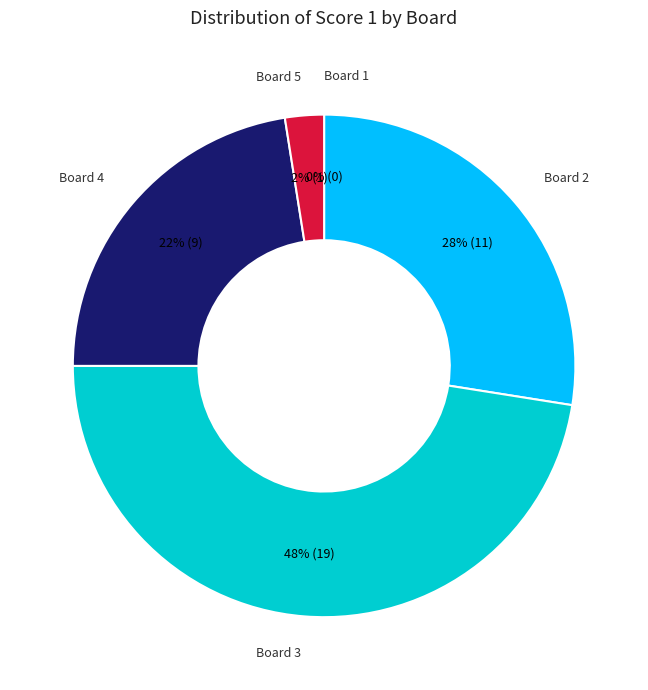

Rank the categories by value from lowest to highest.

Board 1, Board 5, Board 4, Board 2, Board 3